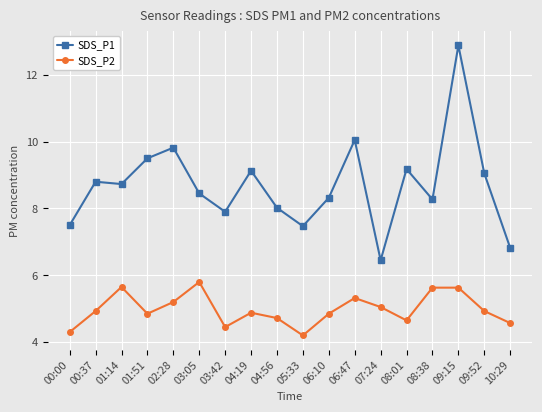

The value of SDS_P1 at 03:42 is 12.7. True or false?

False